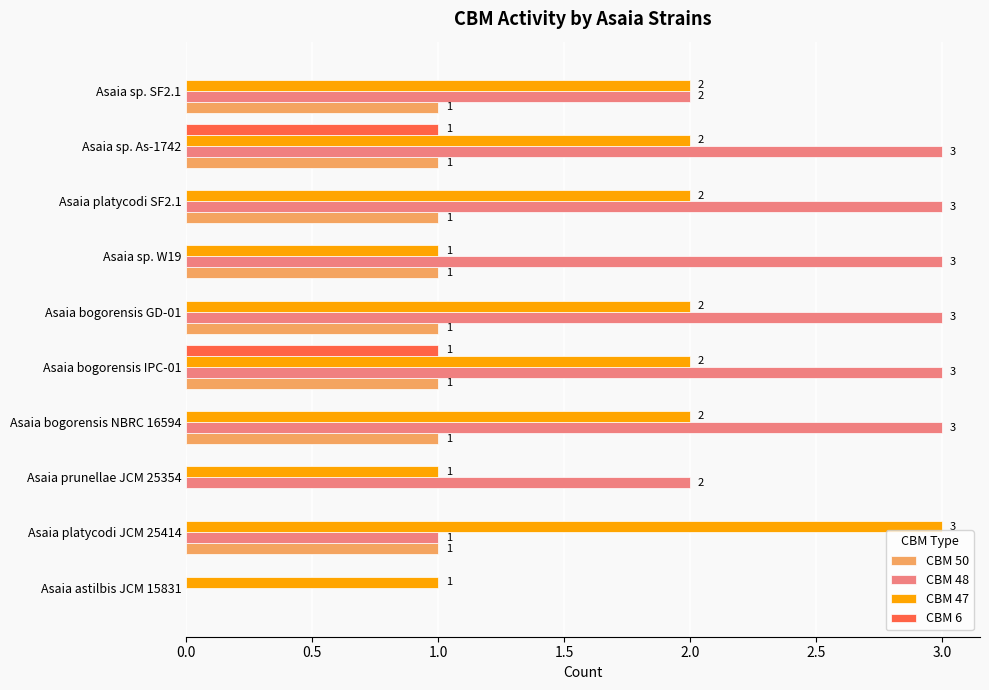

True or false: CBM 47 has a value of 2 at Asaia bogorensis NBRC 16594.

True